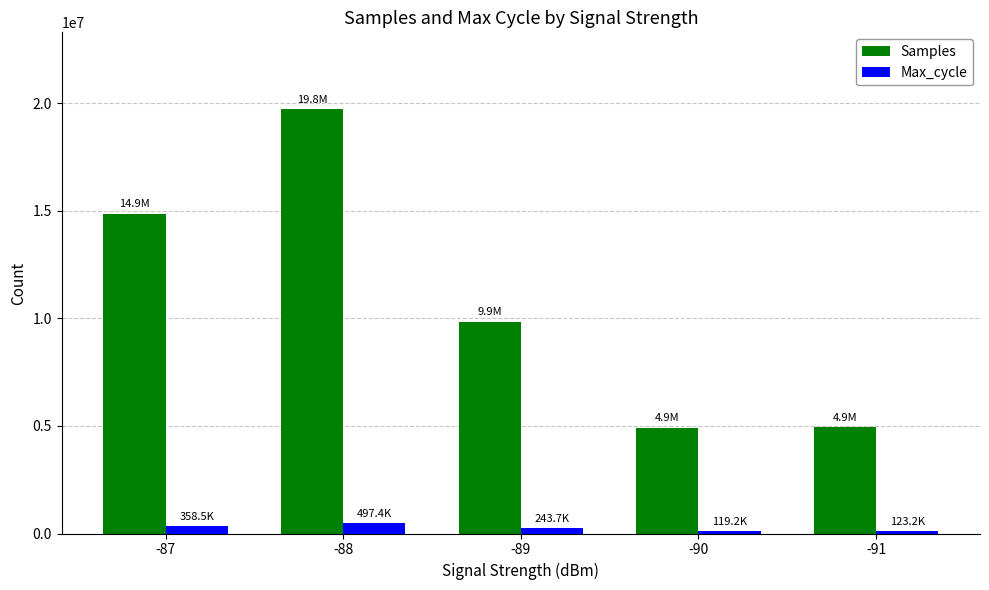

The Max_cycle series shows 119218 at -90. True or false?

True